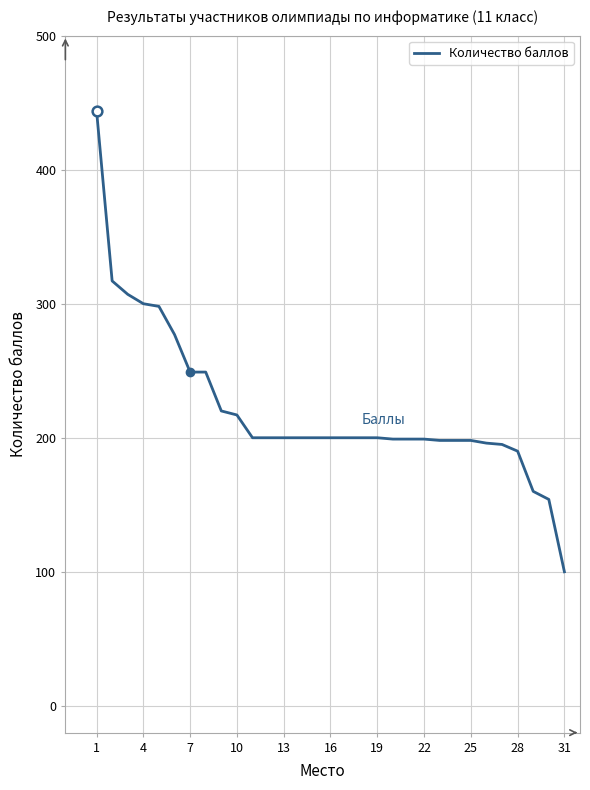

How many values are below 200?

12